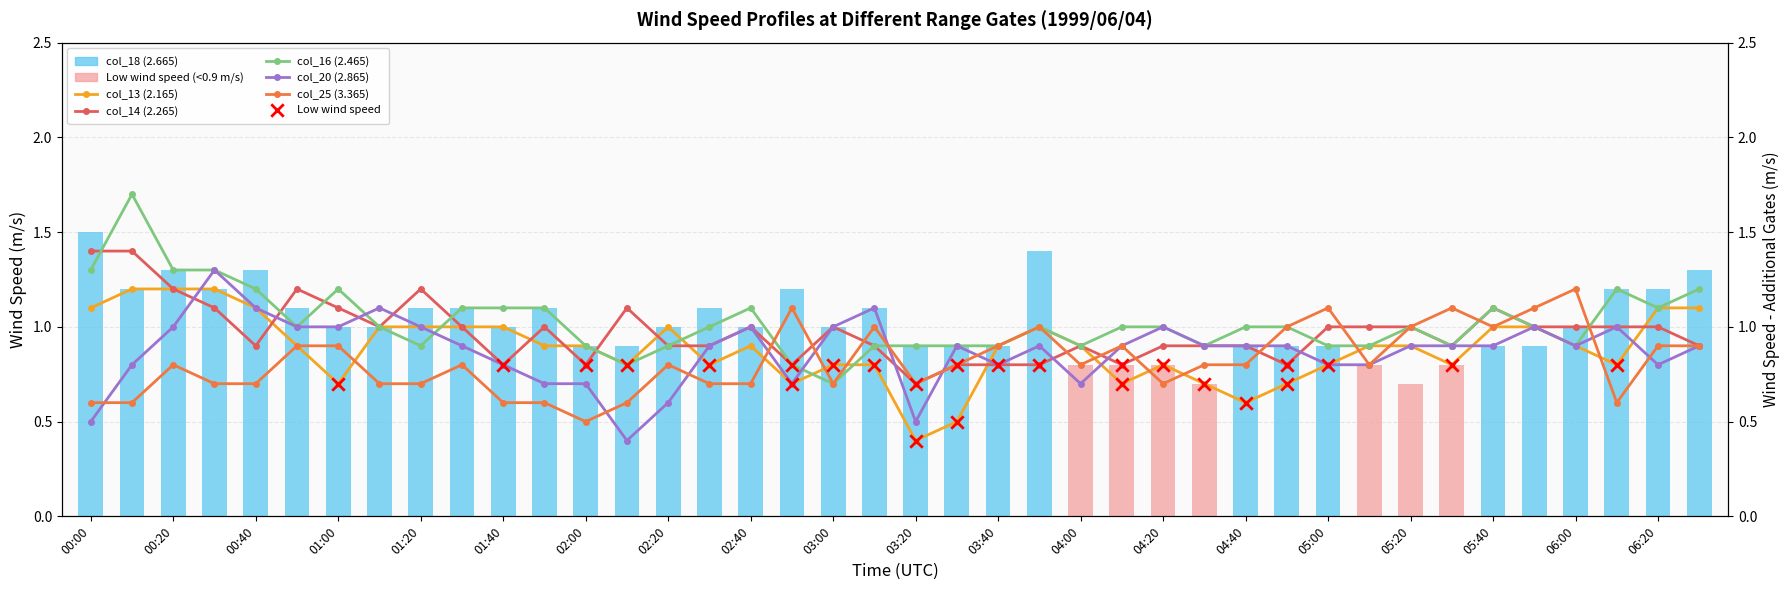

Which series reaches the minimum Y coordinate?

col_13 (2.165)